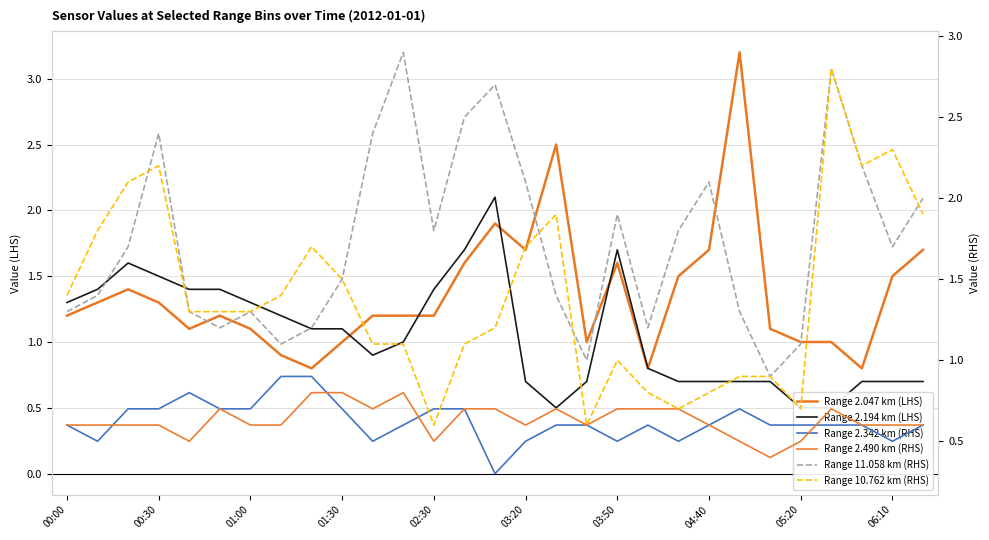

How many categories are shown in the chart?

29